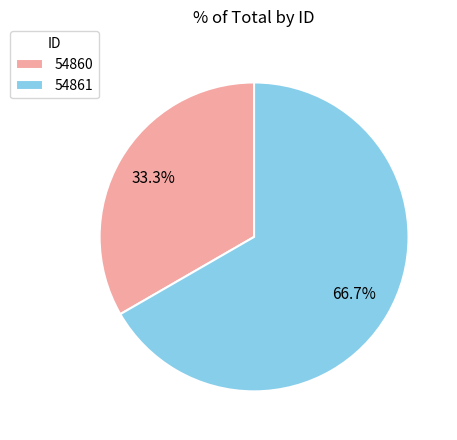

Between 54861 and 54860, which is larger?

54861